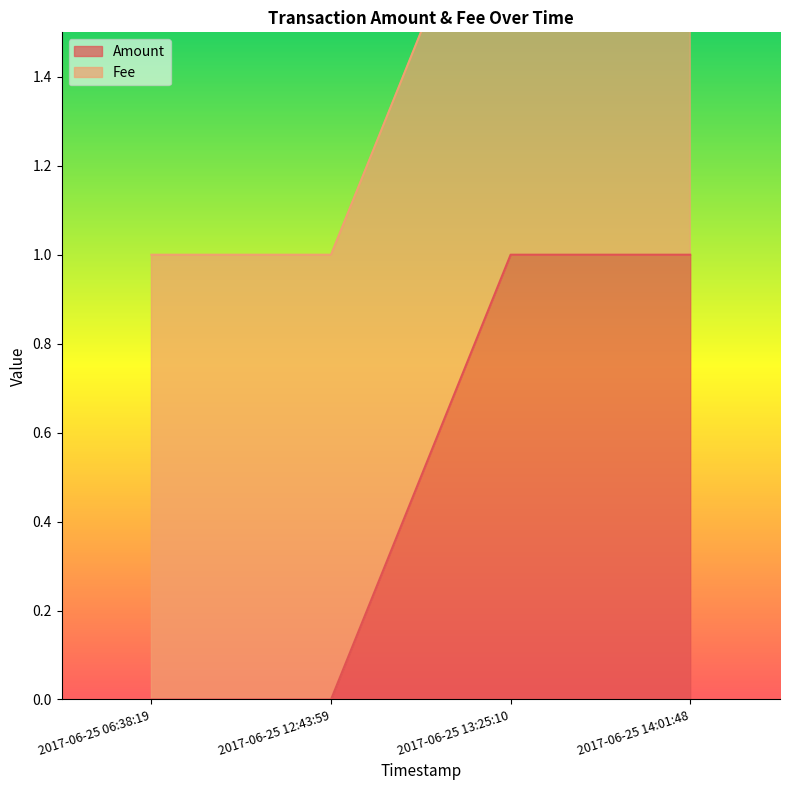

Reading right to left, extract all data points from this chart.

2017-06-25 14:01:48=1	2017-06-25 13:25:10=1	2017-06-25 12:43:59=0	2017-06-25 06:38:19=0